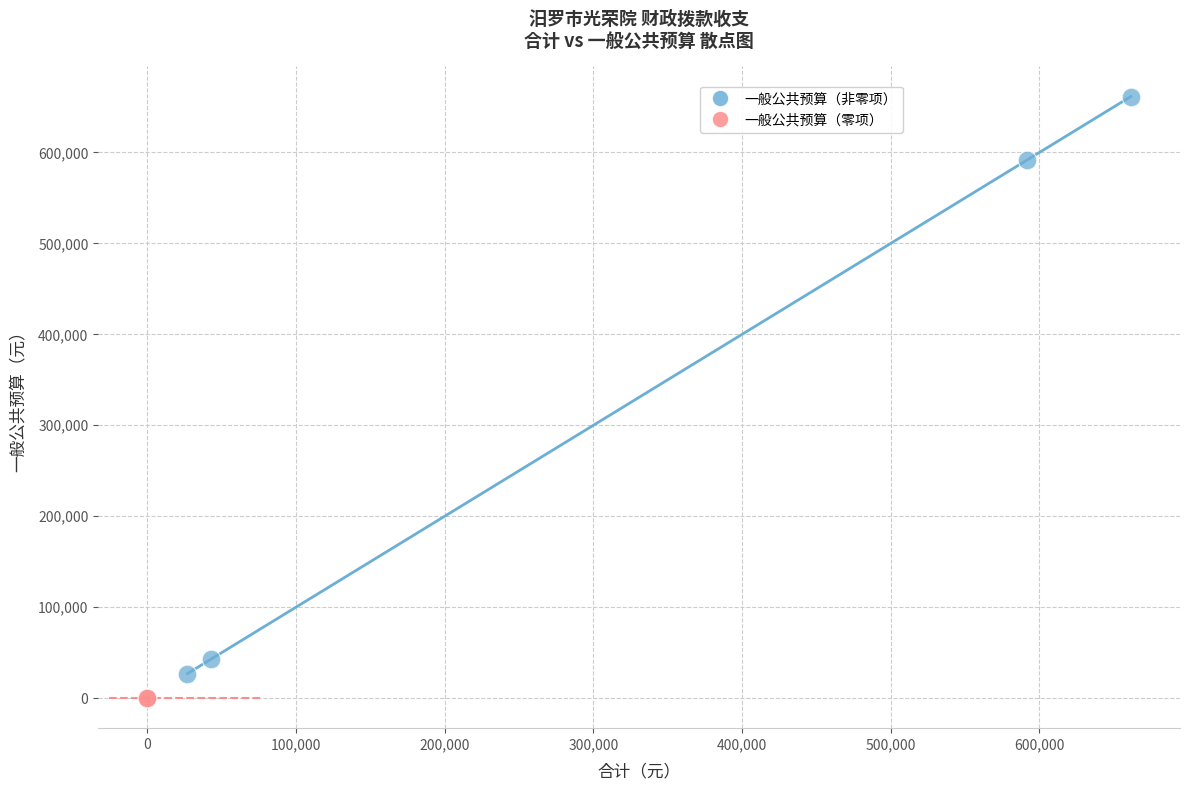

What are all the series names shown in the legend?

一般公共预算（非零项）, 一般公共预算（零项）